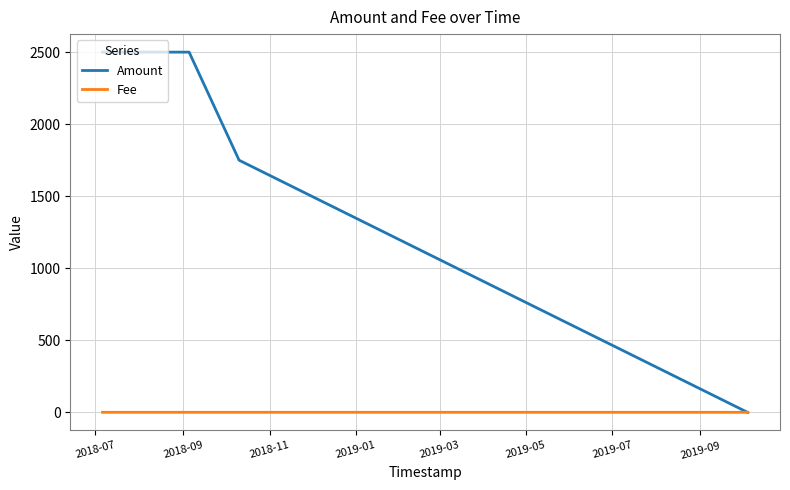

Rank the series by their maximum value, from lowest to highest.

Fee, Amount